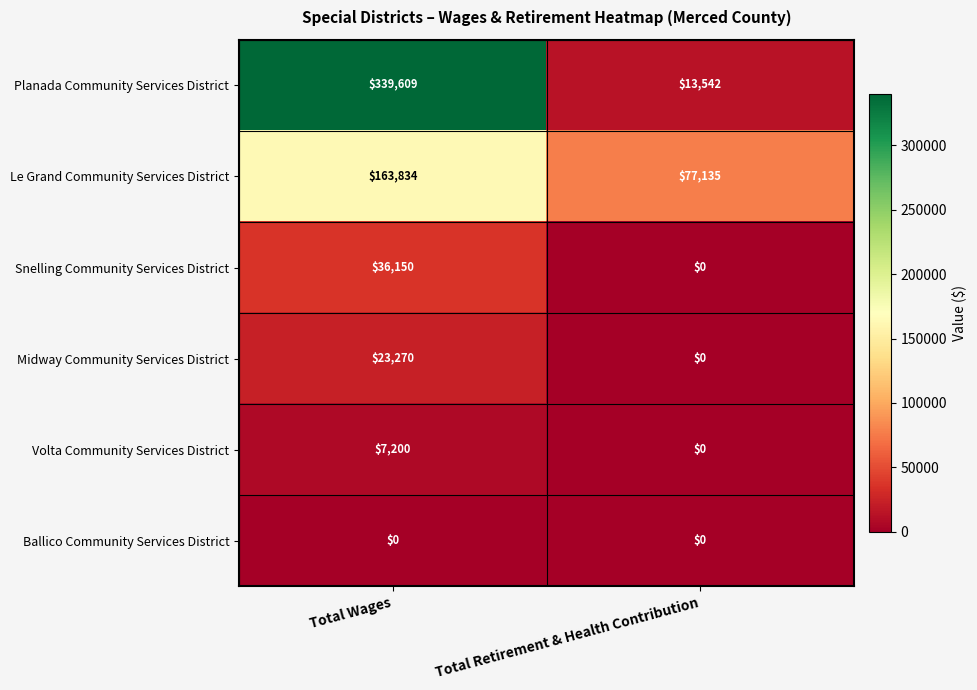

Is it true that Volta Community Services District equals 3582 at Total Wages?

False